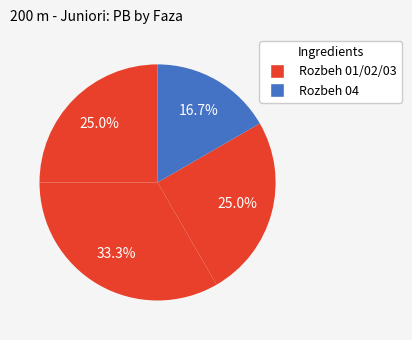

How many slices are in this pie chart?

4